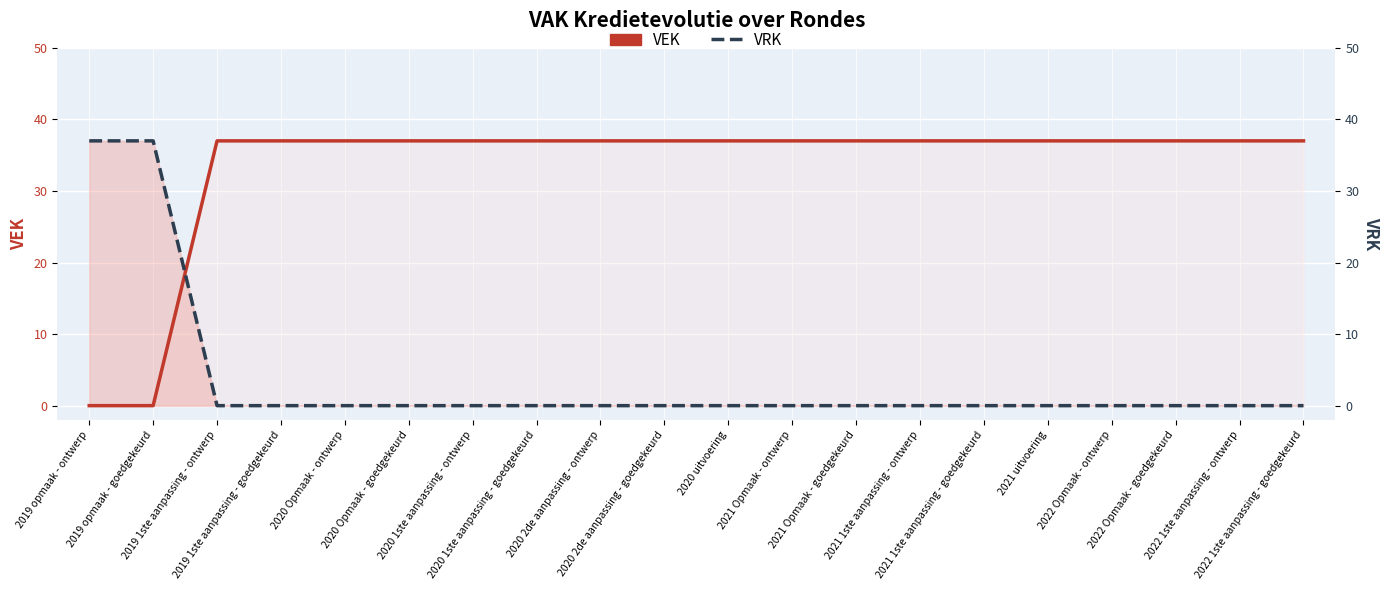

How many categories are shown in the chart?

20